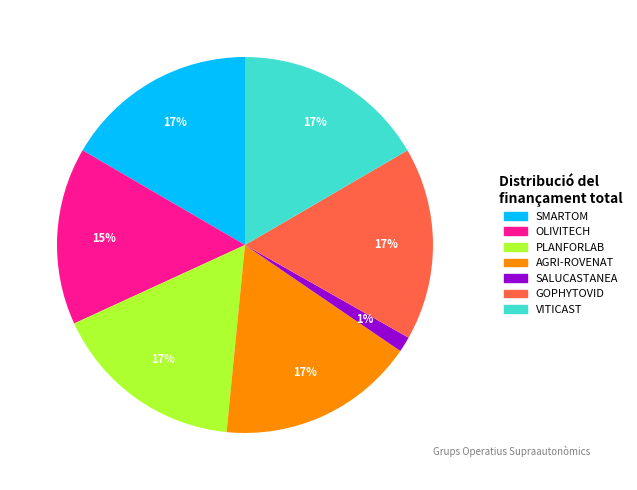

Combined, do SMARTOM and OLIVITECH account for over 50%?

No